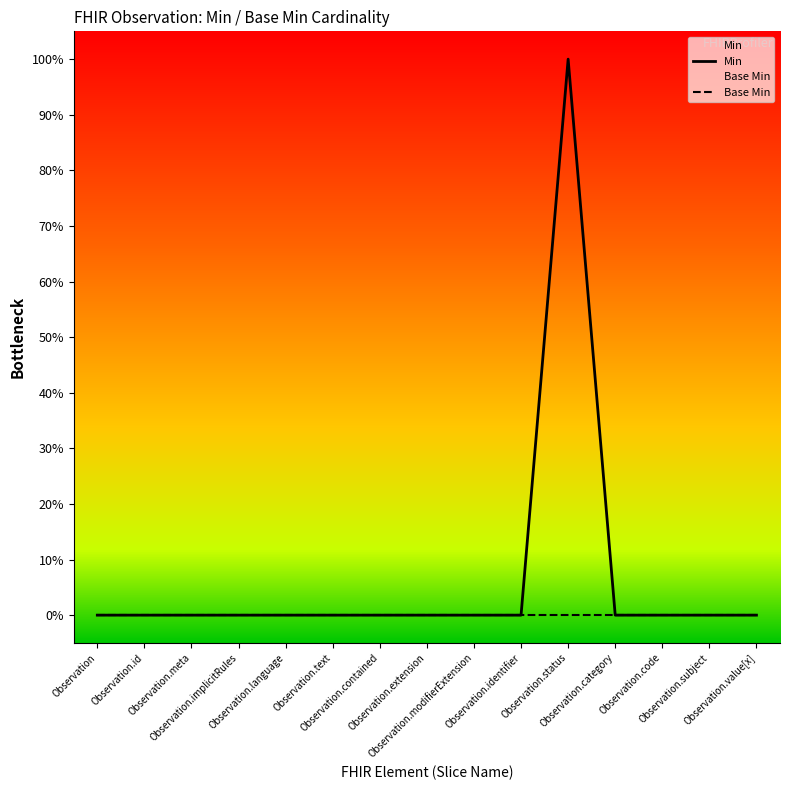

Where is Base Min nearest to the value 0?

Observation